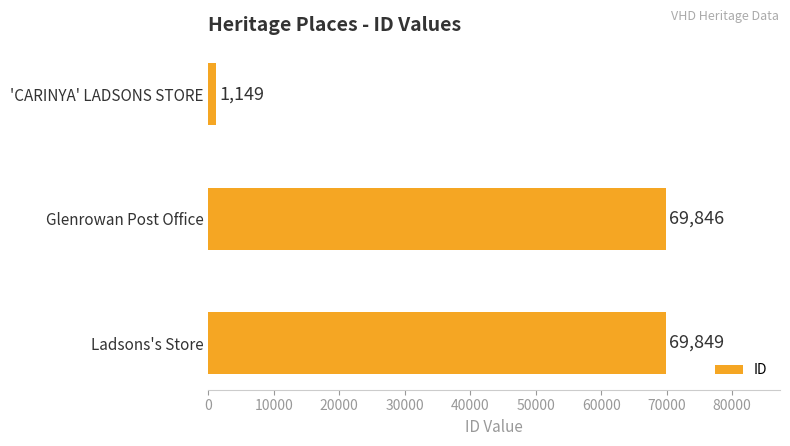

What is the sum of all values?

140844